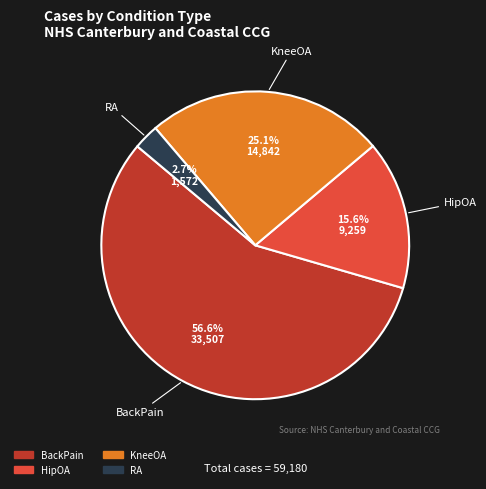

What percentage is the BackPain slice, to the nearest percent?

57%